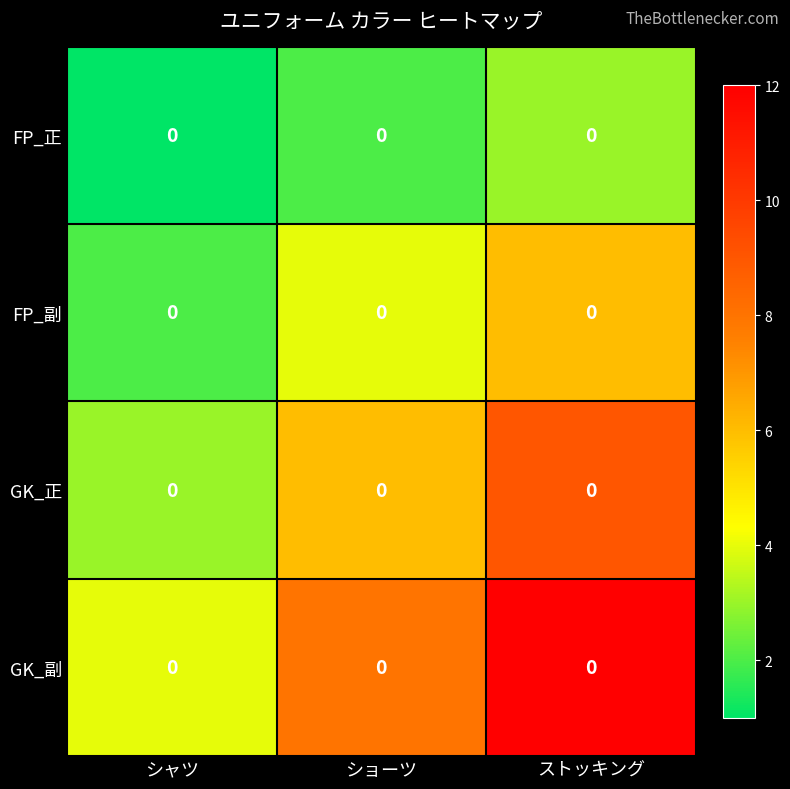

What is the difference between the maximum and second lowest values in the GK_正 series?

3